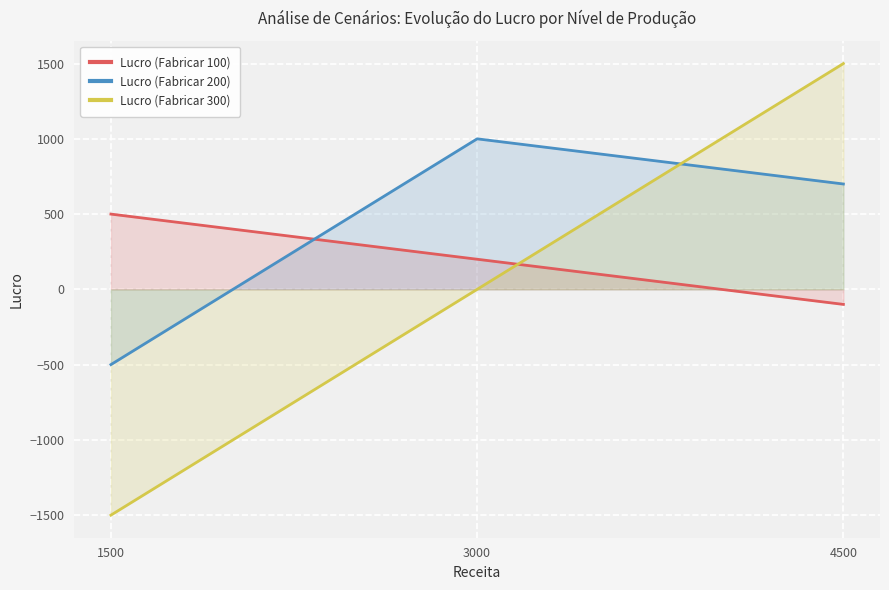

Reading left to right, extract all data points from this chart.

Lucro (Fabricar 100): 1500=500	3000=200	4500=-100
Lucro (Fabricar 200): 1500=-500	3000=1000	4500=700
Lucro (Fabricar 300): 1500=-1500	3000=0	4500=1500